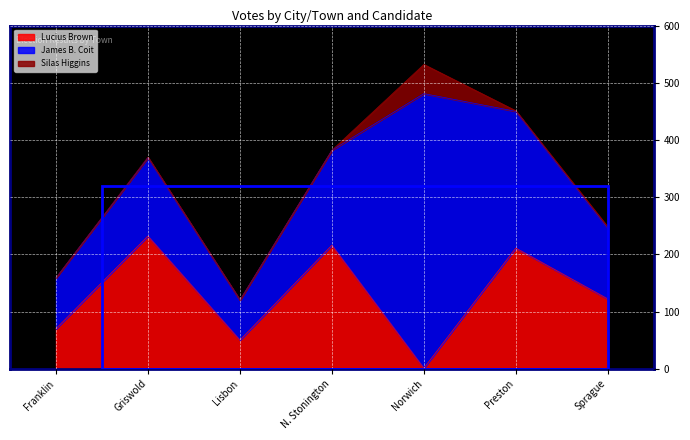

Reading left to right, list all the values displayed in this chart.

Lucius Brown: Franklin=70	Griswold=232	Lisbon=50	N. Stonington=216	Norwich=1	Preston=211	Sprague=122
James B. Coit: Franklin=89	Griswold=137	Lisbon=70	N. Stonington=166	Norwich=480	Preston=239	Sprague=123
Silas Higgins: Franklin=0	Griswold=1	Lisbon=0	N. Stonington=0	Norwich=51	Preston=1	Sprague=3